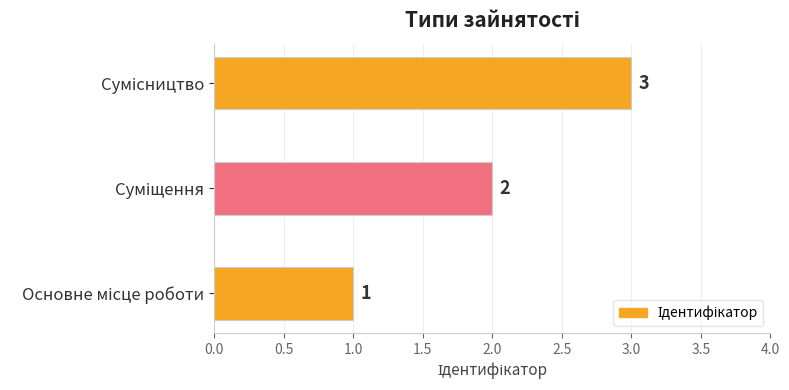

Does the chart contain any negative values?

No